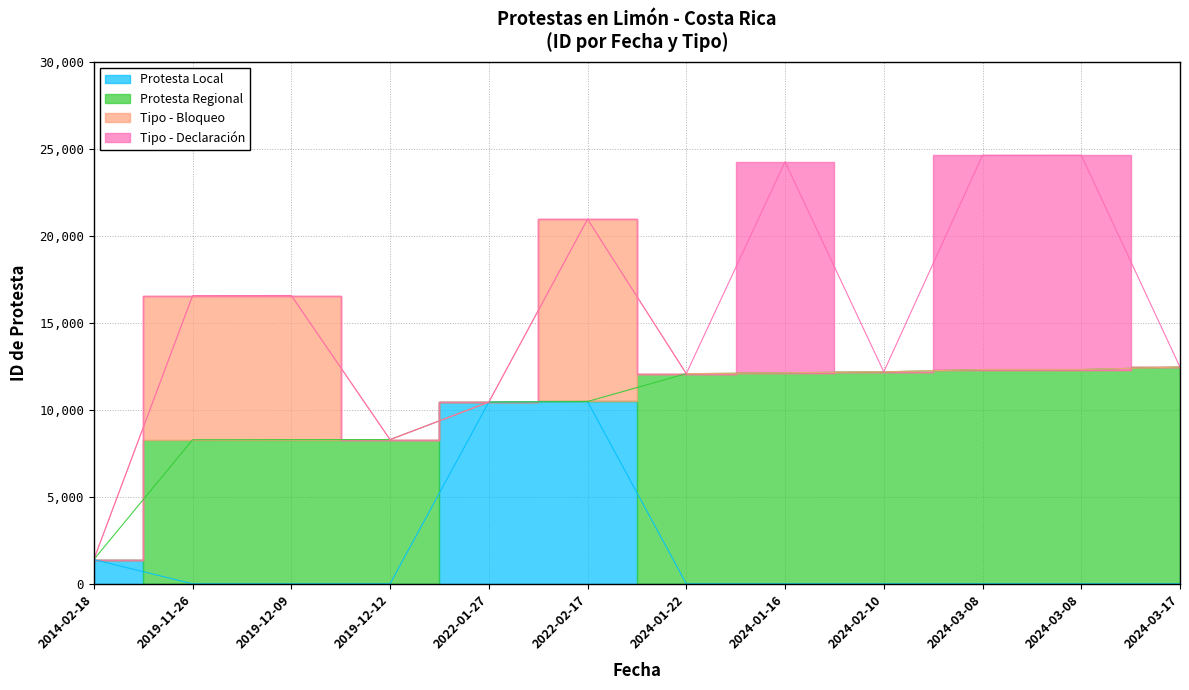

Reading left to right, transcribe all the data shown in this chart.

Protesta Local: 1395	0	0	0	10448	10482	0	0	0	0	0	0
Protesta Regional: 0	8283	8288	8291	0	0	12081	12133	12188	12319	12320	12461
Tipo - Bloqueo: 0	8283	8288	0	0	10482	0	0	0	0	0	0
Tipo - Declaración: 0	0	0	0	0	0	0	12133	0	12319	12320	0